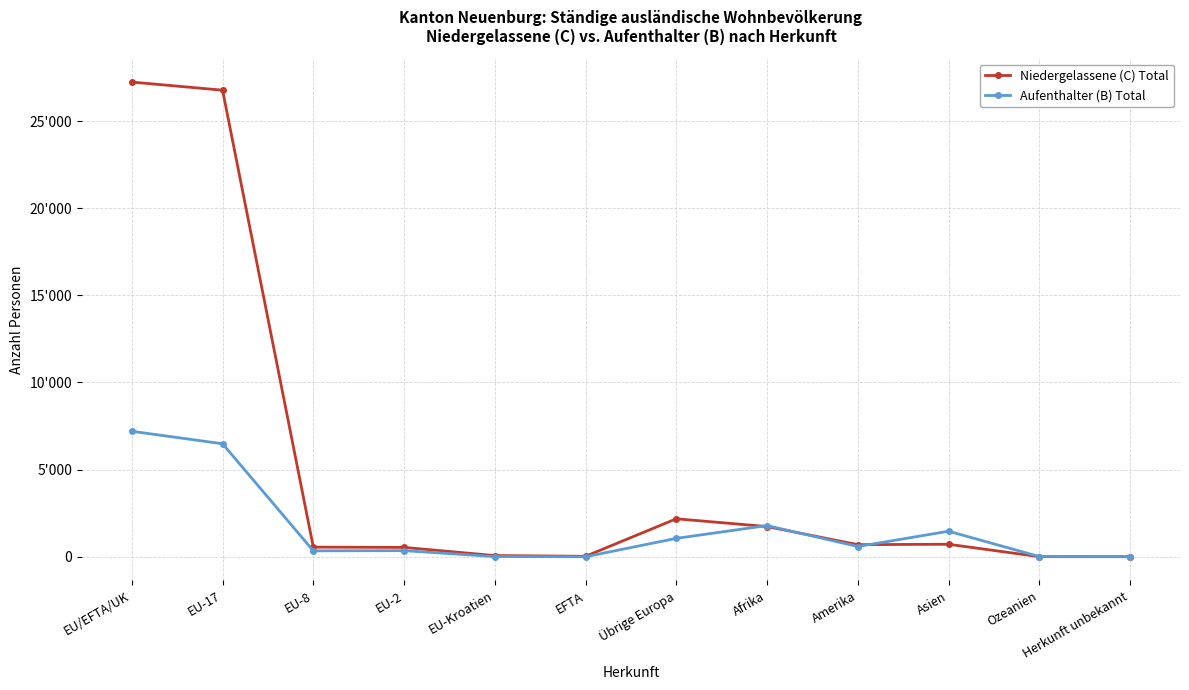

The value of Niedergelassene (C) Total at EU-Kroatien is 72. True or false?

True